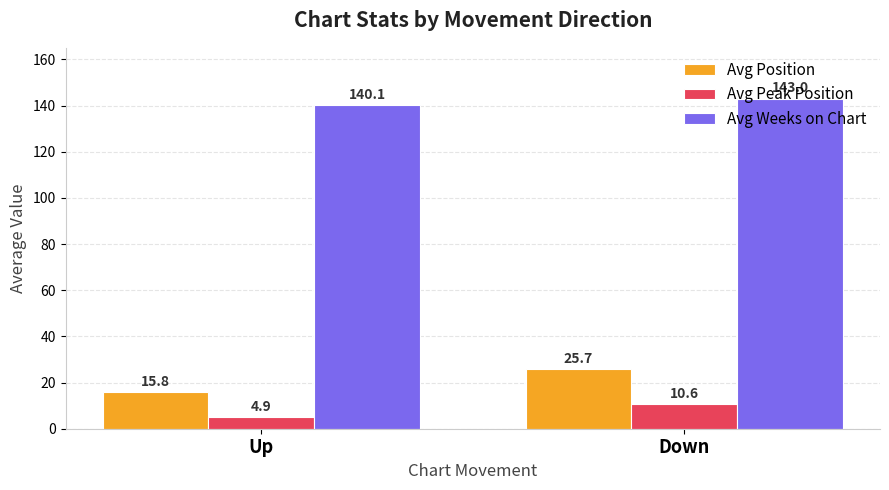

At how many categories does at least one series exceed 31?

2